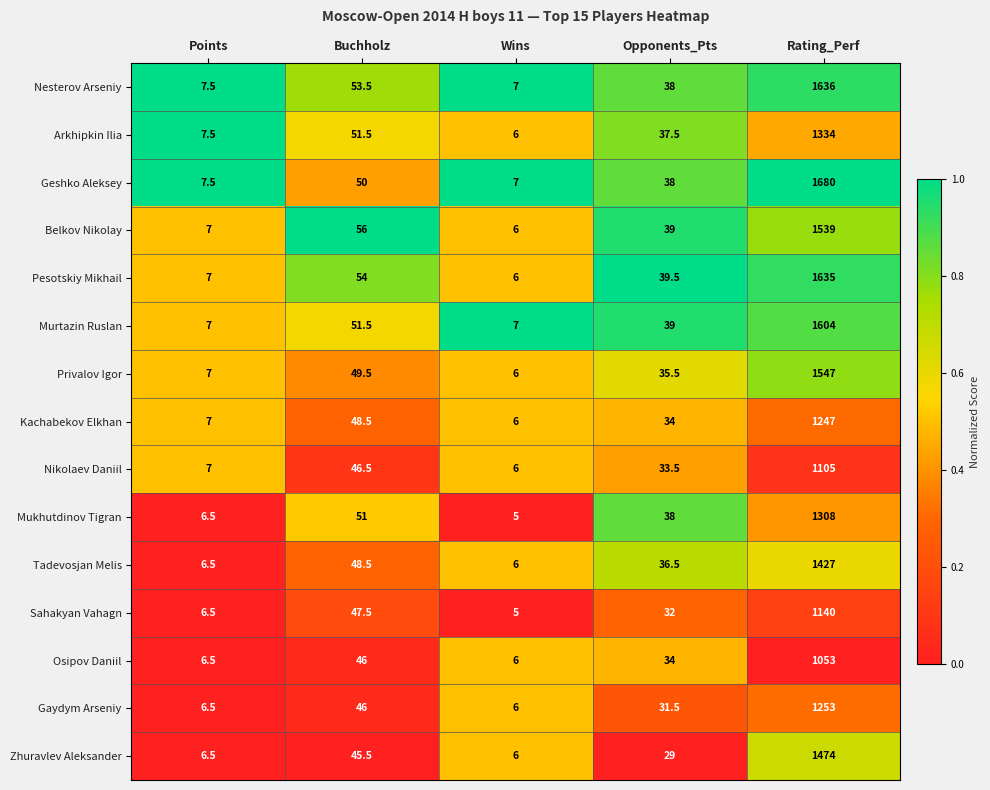

Between Opponents_Pts and Rating_Perf, which series saw the biggest shift?

Geshko Aleksey